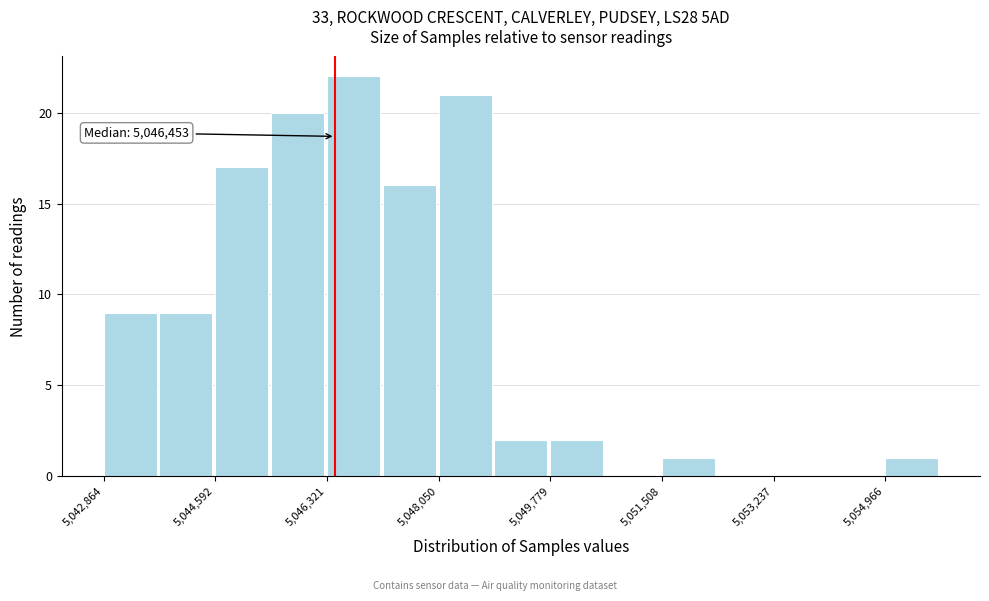

Which range on the x-axis has the tallest bar?

5046400 to 5047200